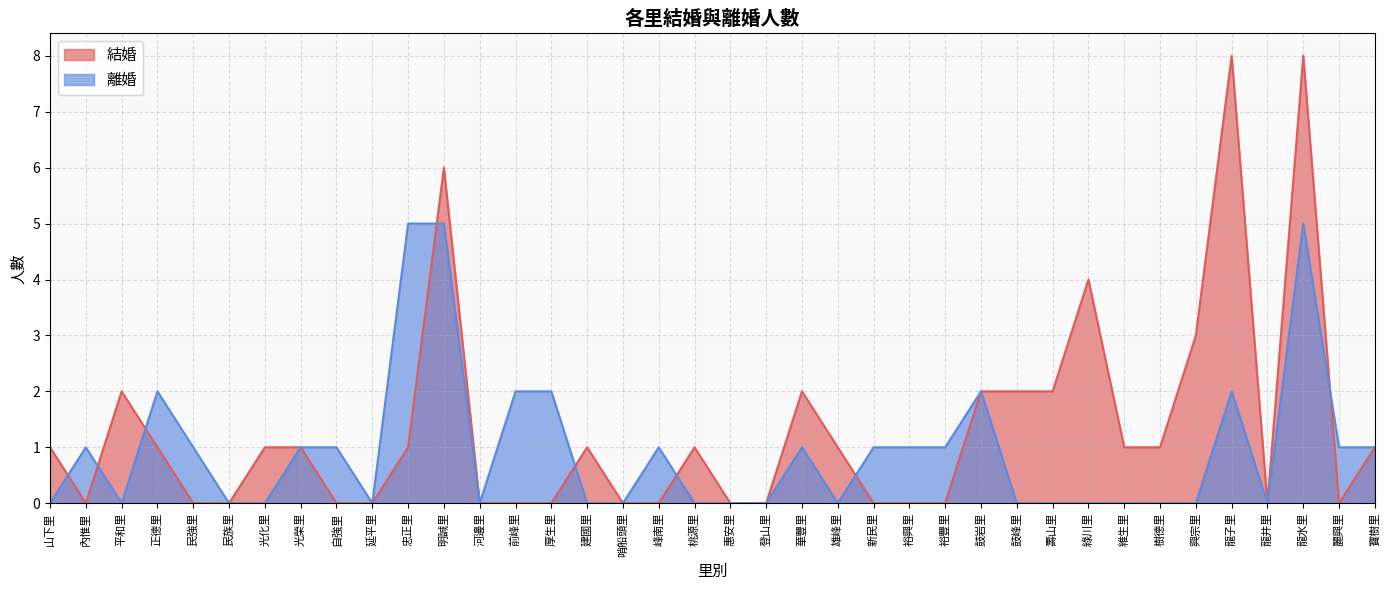

Count the 結婚 values in the range 0 to 2.

33